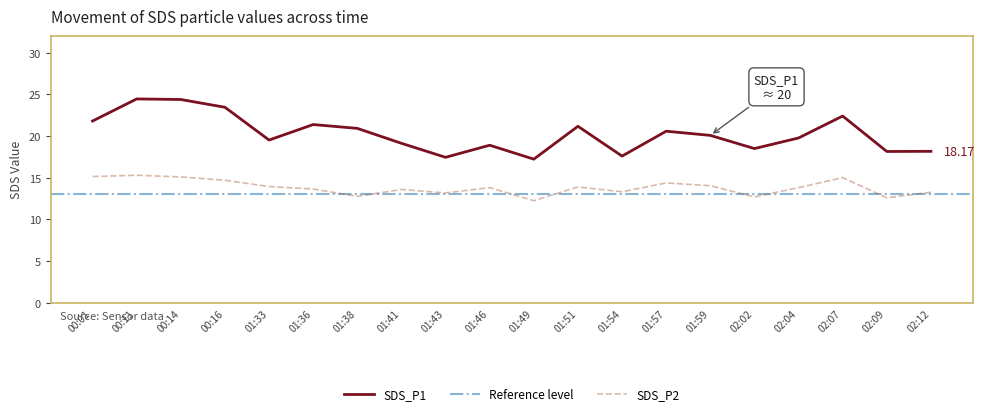

Rank the categories by SDS_P1 value from lowest to highest.

01:49, 01:43, 01:54, 02:09, 02:12, 02:02, 01:46, 01:41, 01:33, 02:04, 01:59, 01:57, 01:38, 01:51, 01:36, 00:01, 02:07, 00:16, 00:14, 00:11